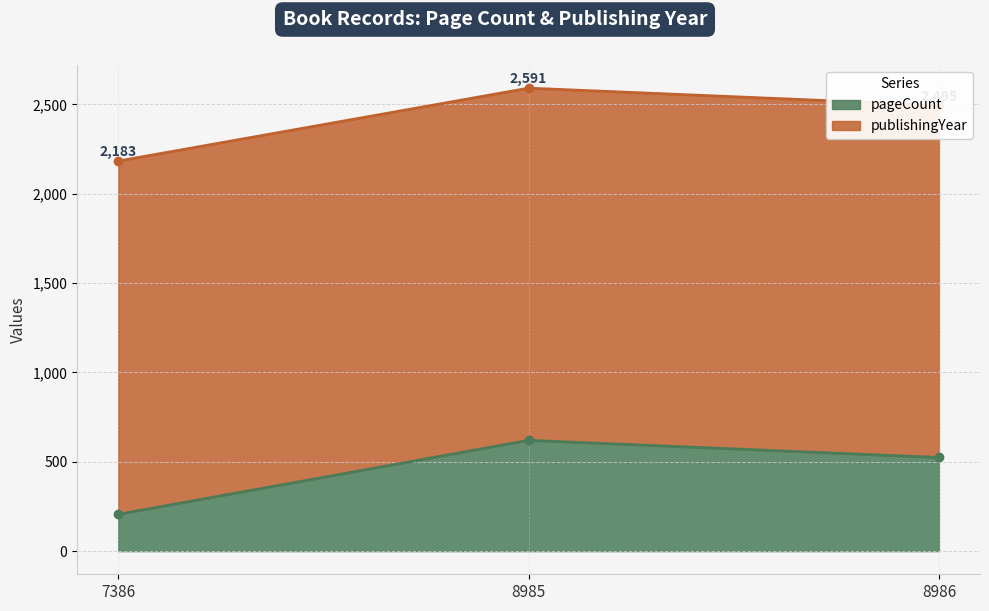

What is the approximate value at 8986?

524